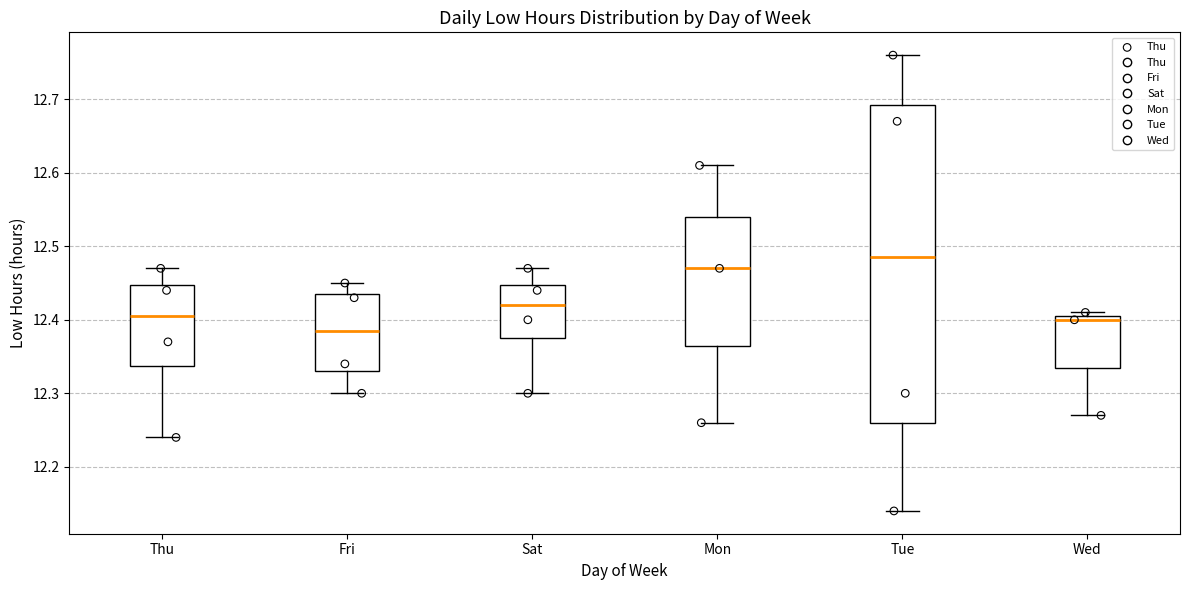

Where is the lower edge of the box for Thu on the y-axis? The values are not printed on the chart, so give them approximately, as read against the axis.

12.34